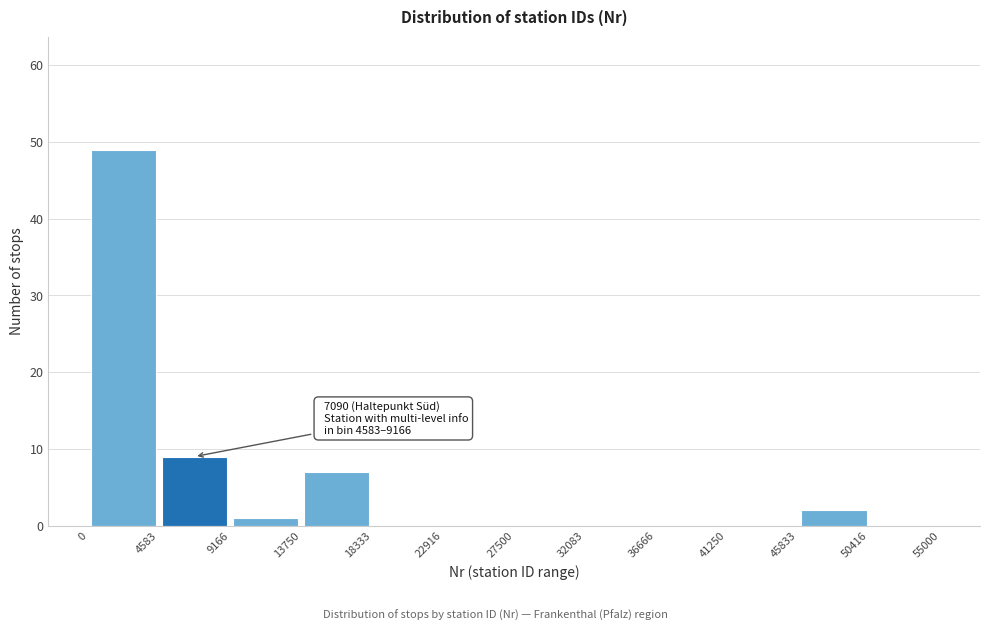

Which range on the x-axis has the tallest bar?

0 to 4583